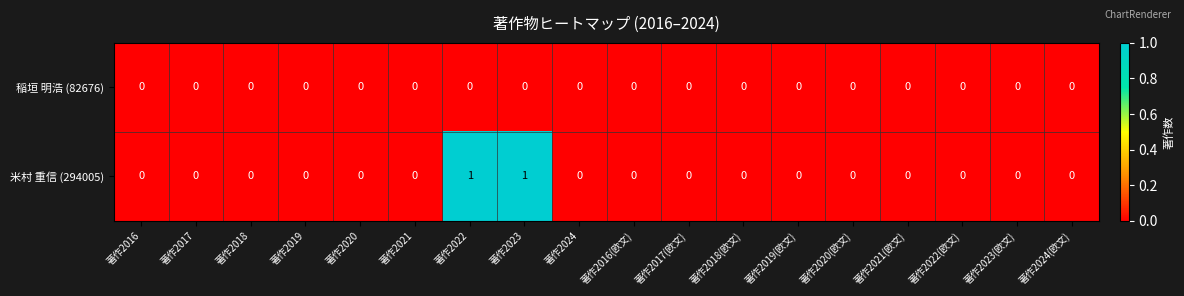

The 米村 重信 (294005) series shows 1 at 著作2017. True or false?

False